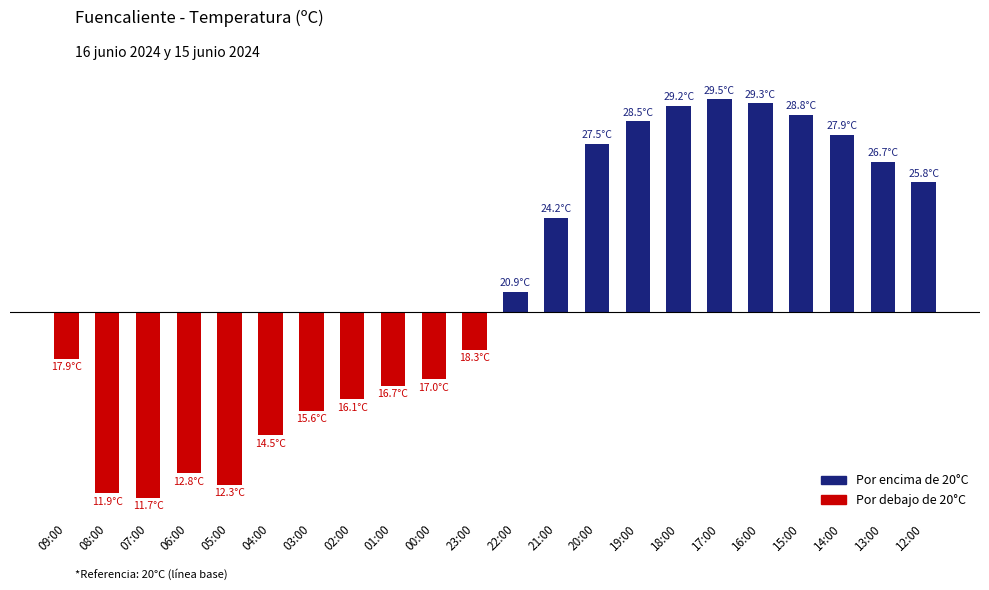

At which label does the data first exceed 0?

22:00